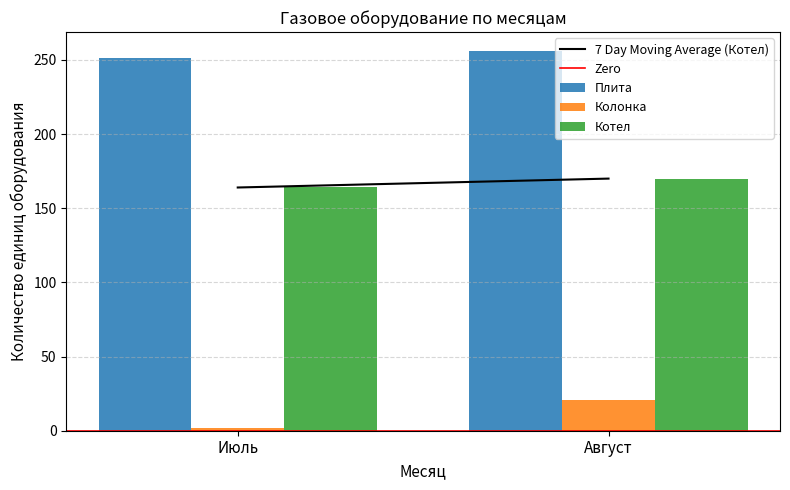

Which category has the lowest value across all series?

Июль